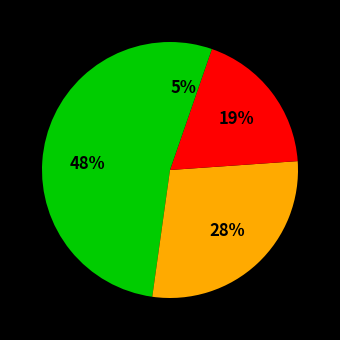

Count the number of slices in the pie.

4